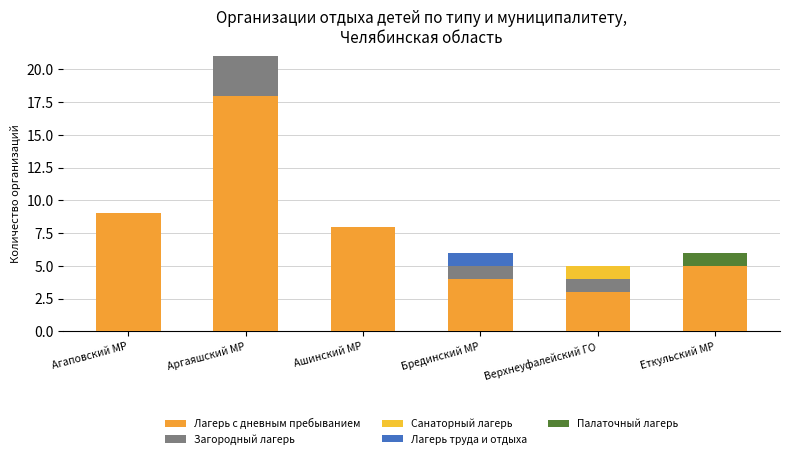

Count the number of categories in the chart.

6